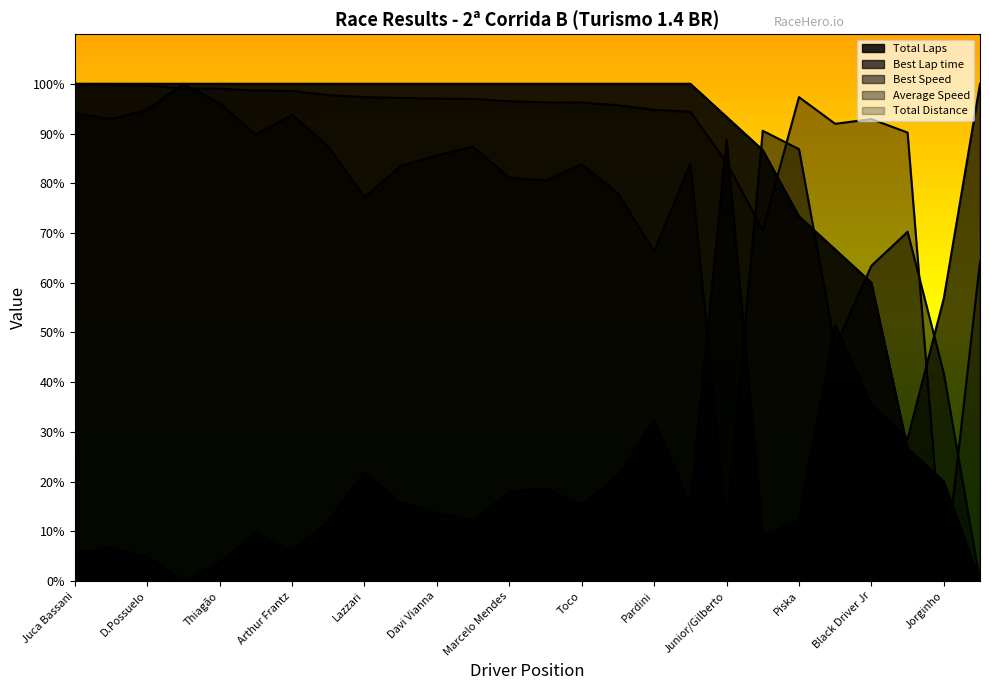

How many positive values does the Average Speed series have?

25